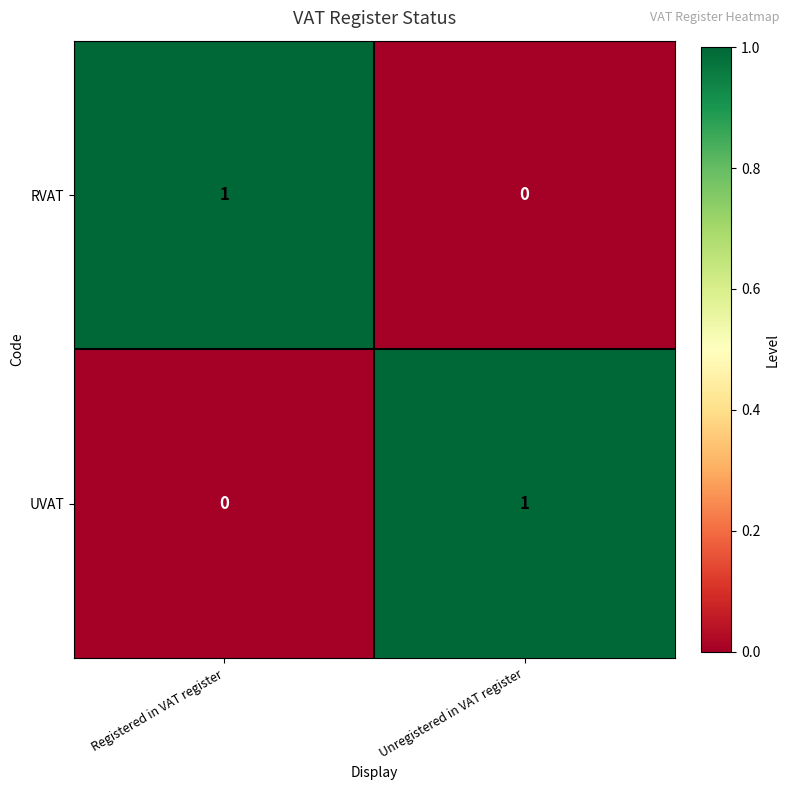

At Unregistered in VAT register, list the series in order from largest to smallest.

UVAT, RVAT